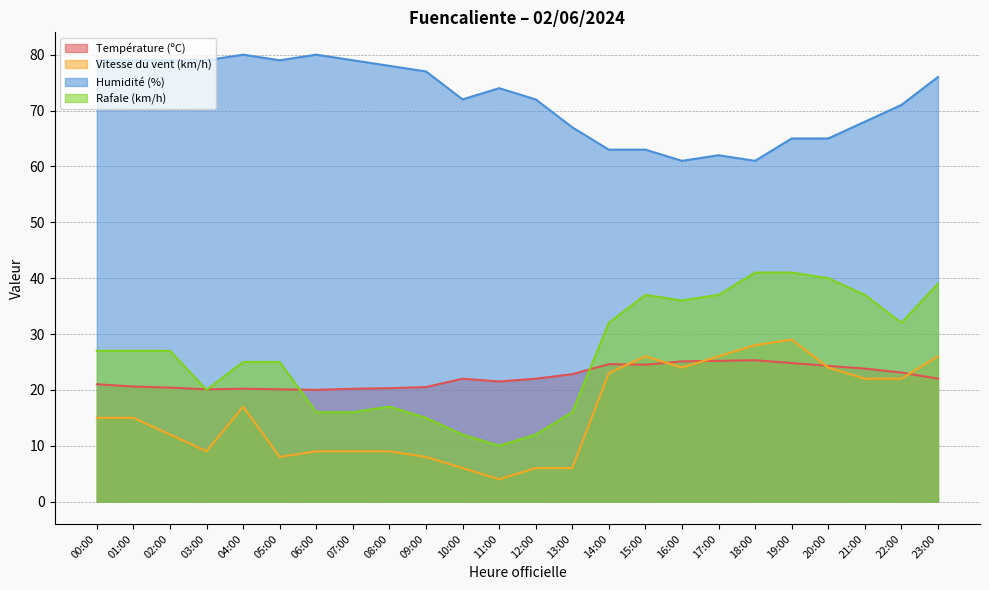

At which category does Température (ºC) reach its first local peak?

04:00